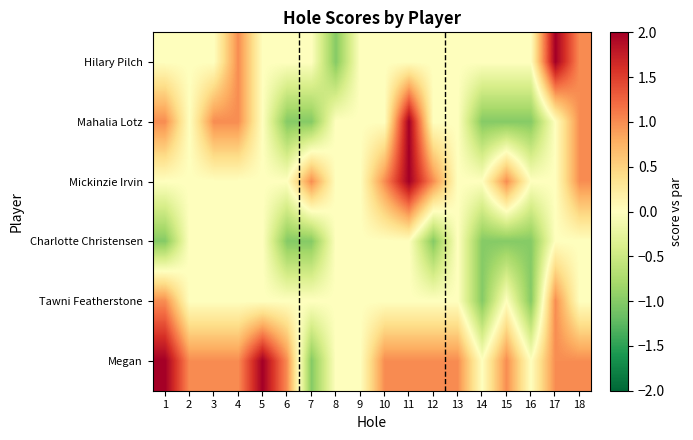

Between 12 and 15, which series saw the biggest shift?

Mahalia Lotz